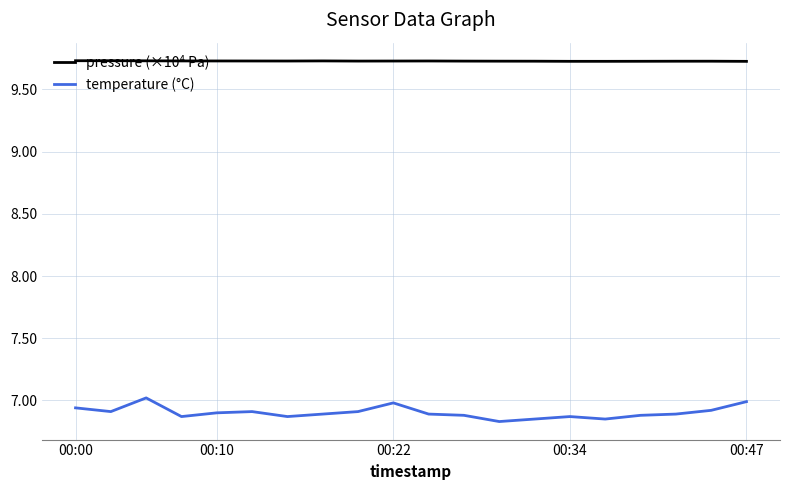

Does the chart display data point markers on the line(s)?

No